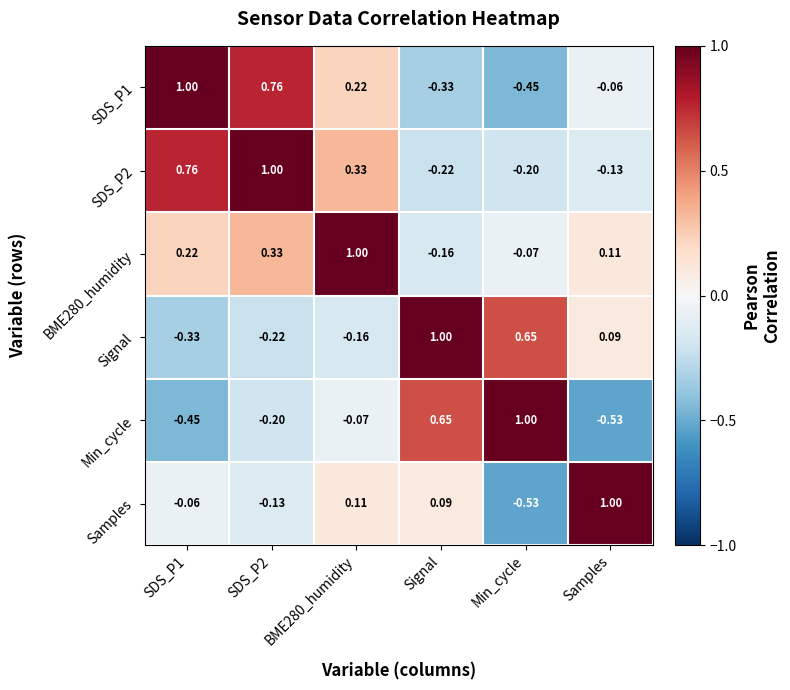

At which label does SDS_P1 reach its minimum?

Min_cycle